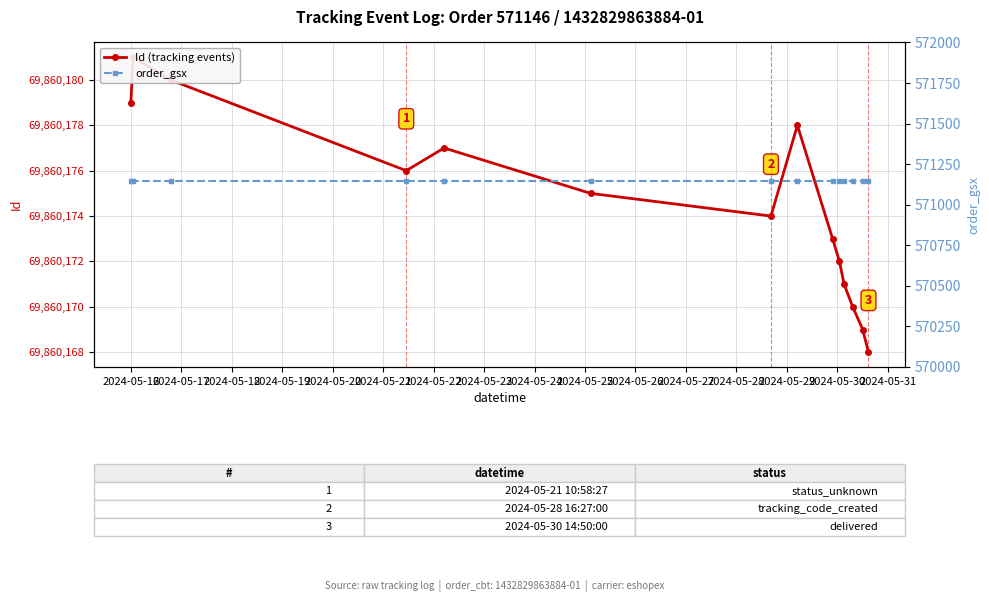

Count the number of data series in this chart.

2